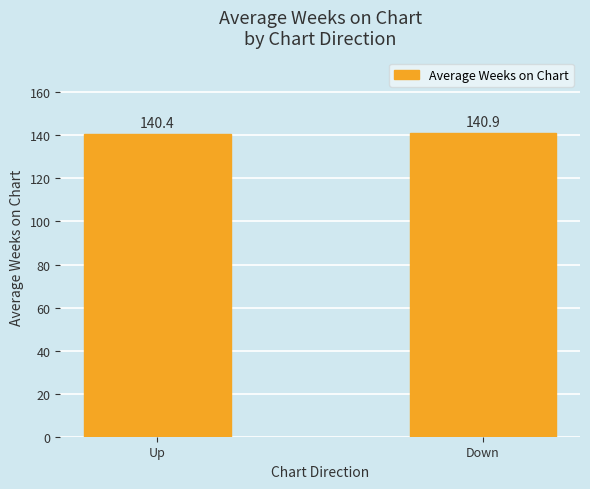

What is the sum of all values?

281.2